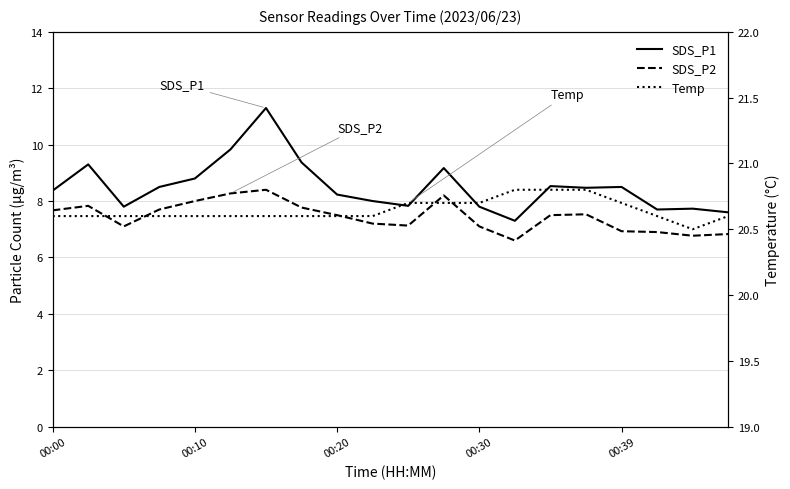

What is the difference between the maximum and minimum values in the Temp series?

0.3